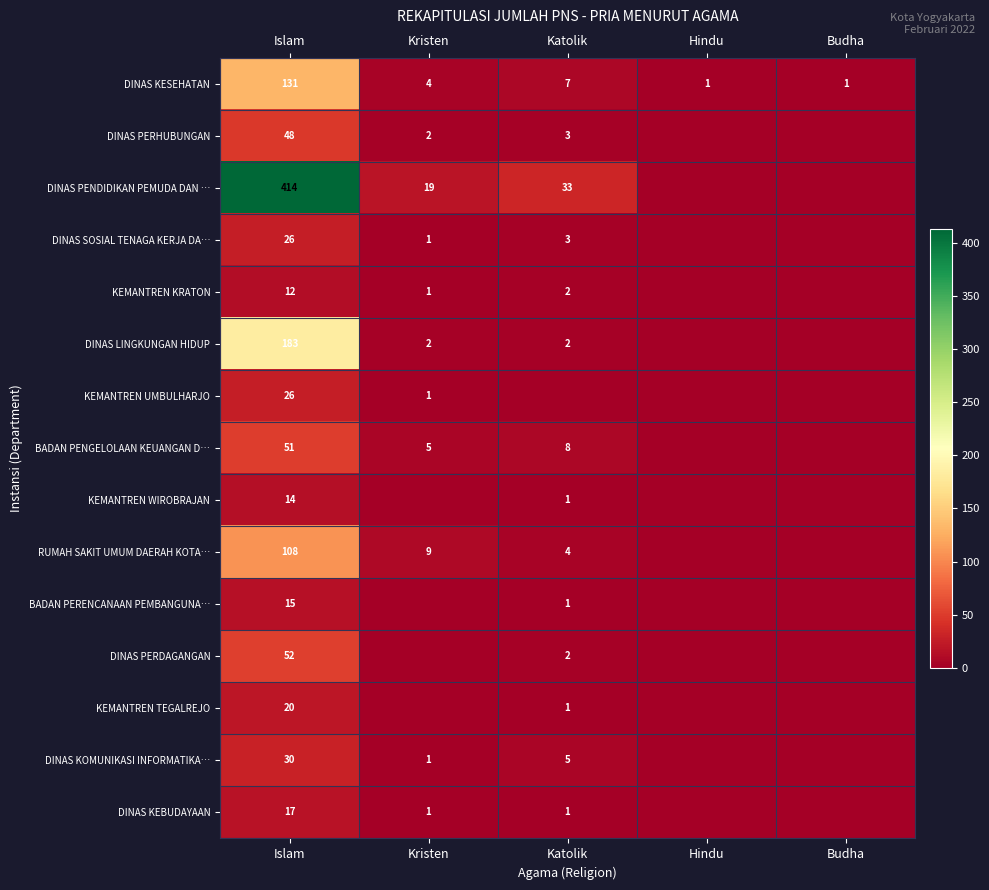

What is the total value across all series at Budha?

1